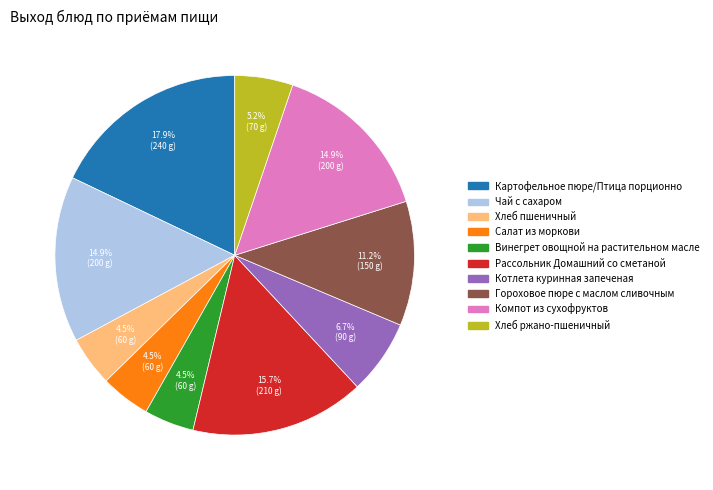

To the nearest percent, what is the difference between the Рассольник Домашний со сметаной and Картофельное пюре/Птица порционно slice percentages?

2%